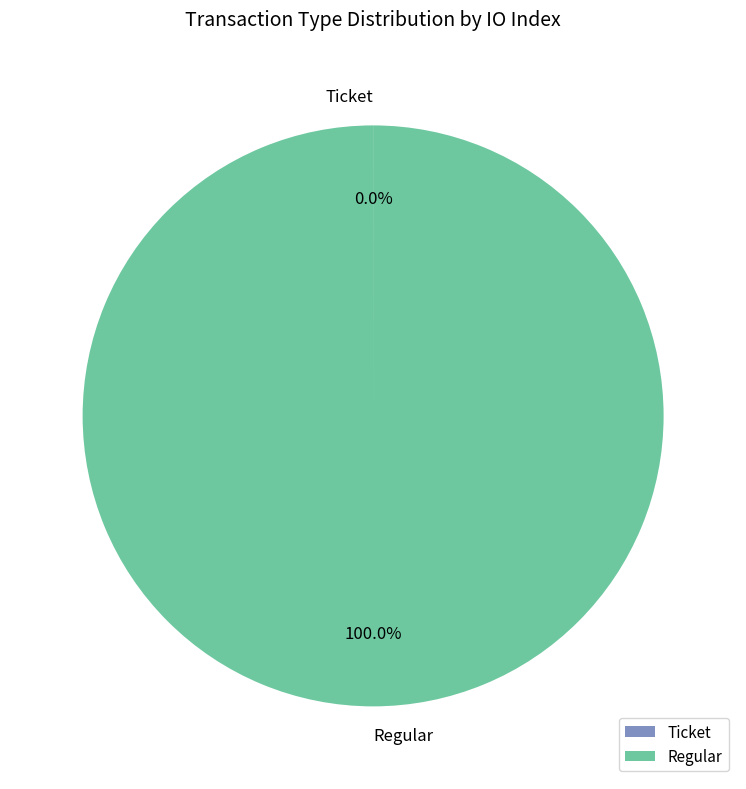

Is there a majority slice in this chart?

Yes